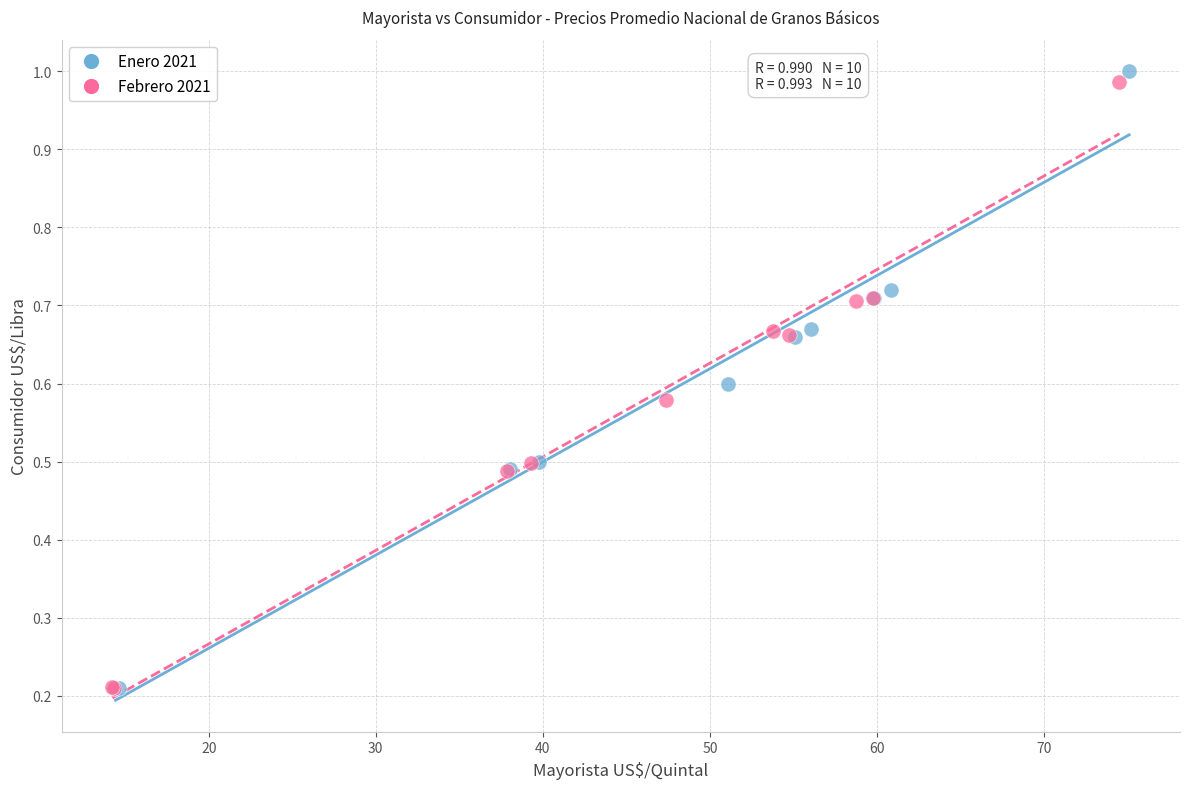

Which series contains the highest Y value?

Enero 2021